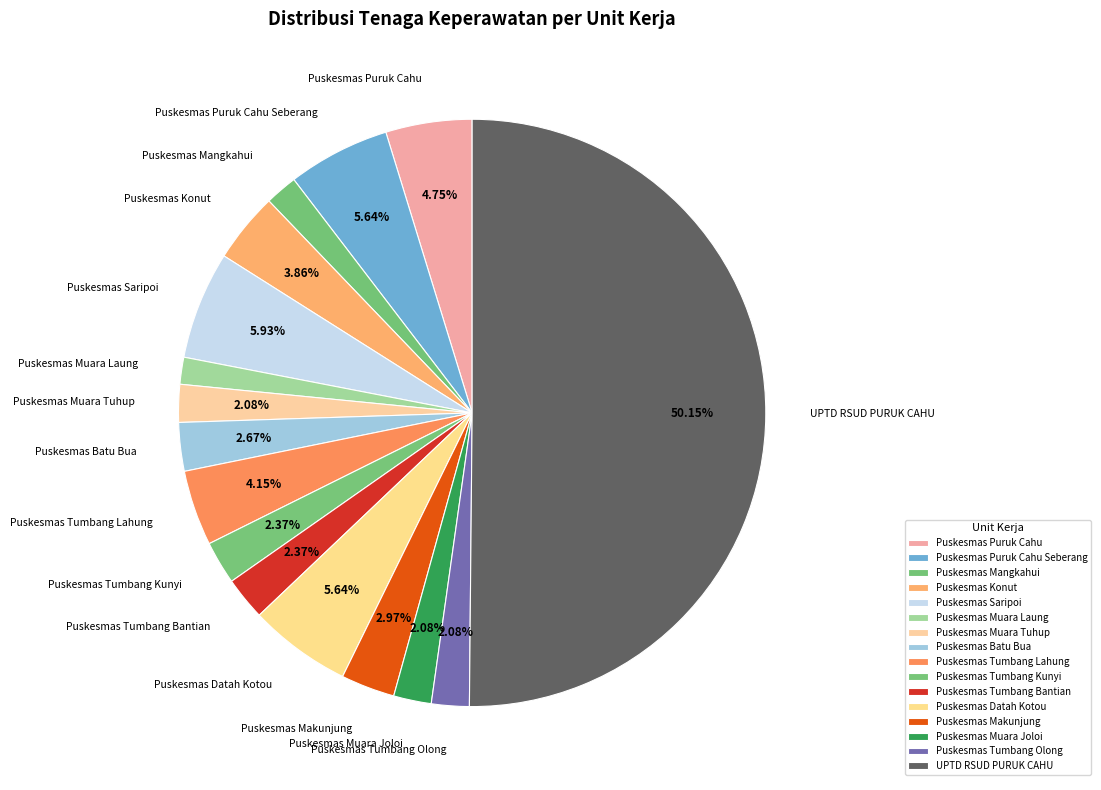

To the nearest percent, what portion does UPTD RSUD PURUK CAHU represent?

50%